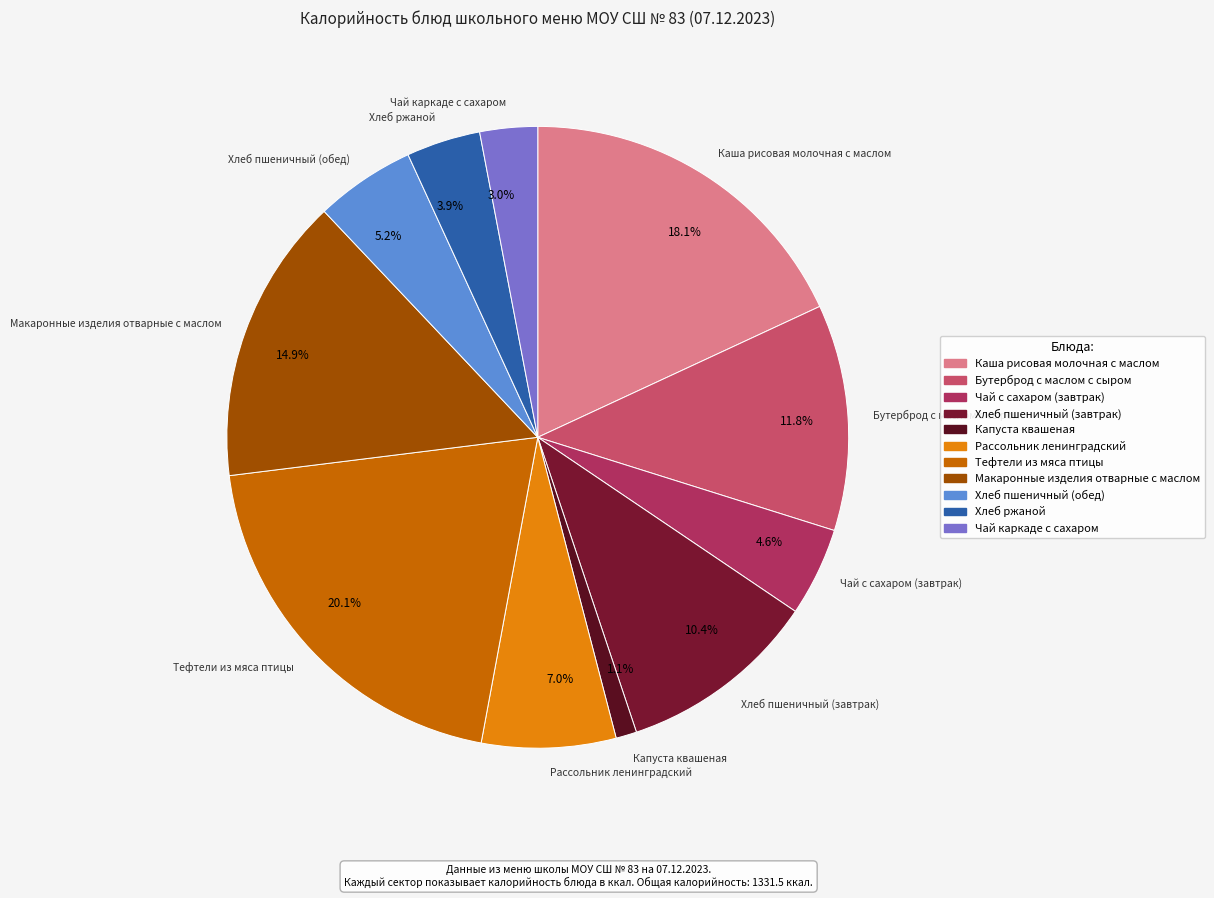

Is there a majority slice in this chart?

No